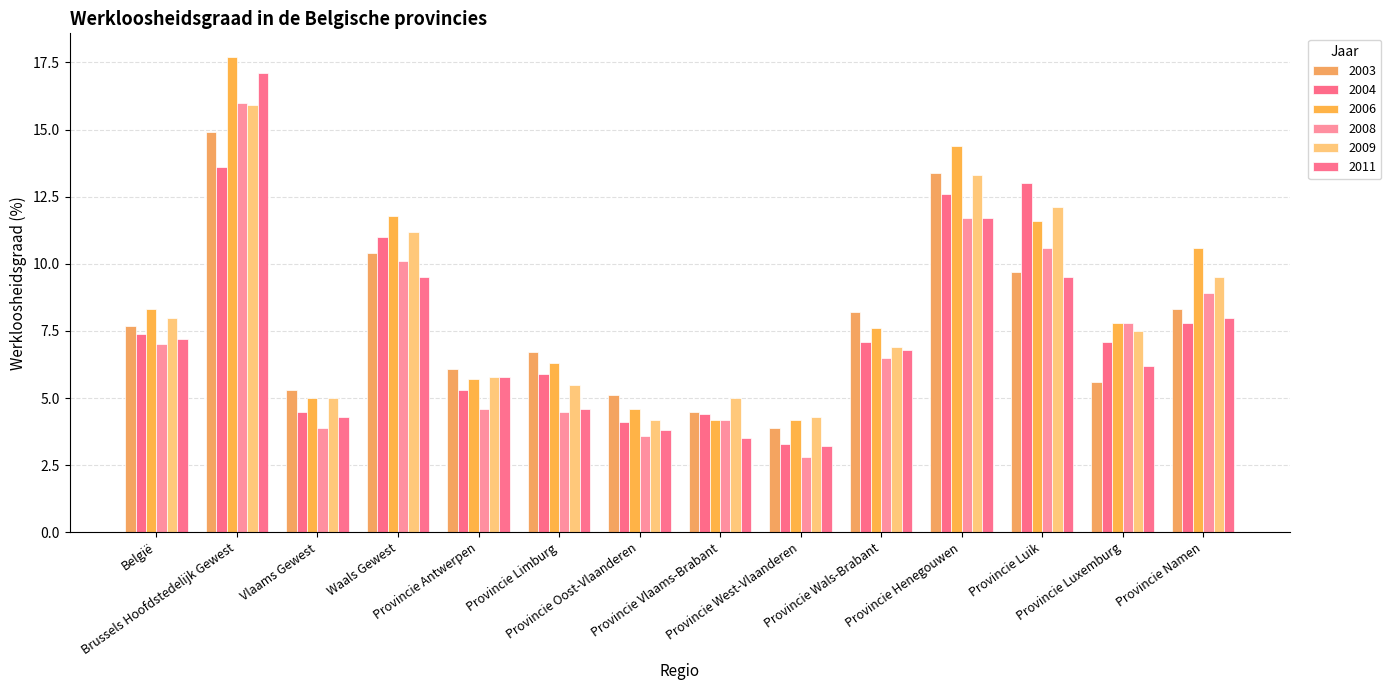

What is the difference between the second highest and second lowest values in the 2009 series?

9.0